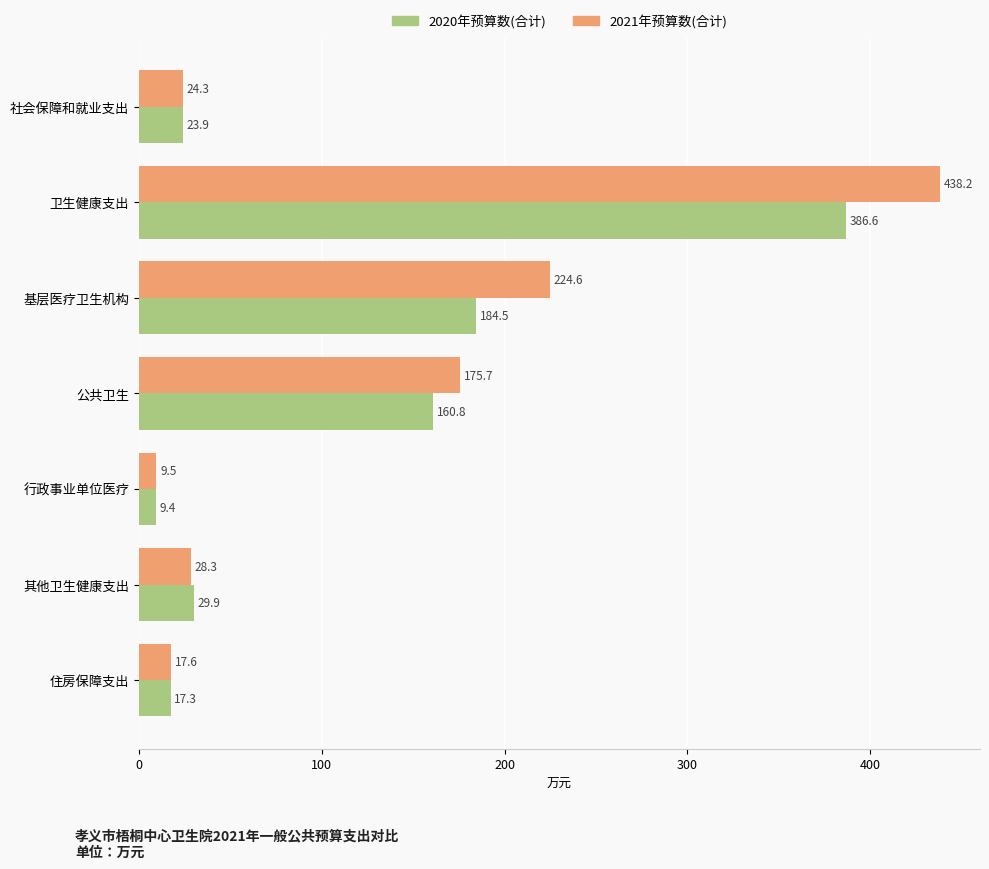

What are all the series names shown in the legend?

2020年预算数(合计), 2021年预算数(合计)